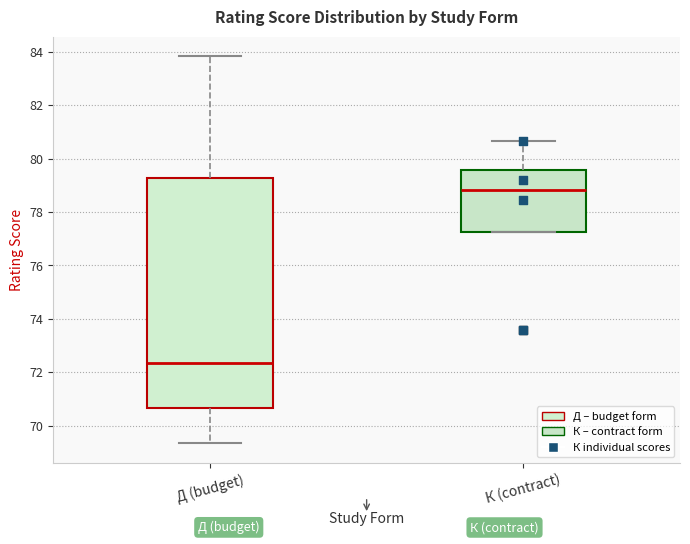

Reading left to right, transcribe this box plot: for each box, give where its median line is, the range the box spans, and where its two whiskers end, as read against the y-axis. The values are not printed on the chart, so give them approximately, as read against the axis.

Д (budget): median 72.4, box 70.6 to 79.2, whiskers 69.4 to 83.8
К (contract): median 78.8, box 77.2 to 79.6, whiskers 77.2 to 80.6